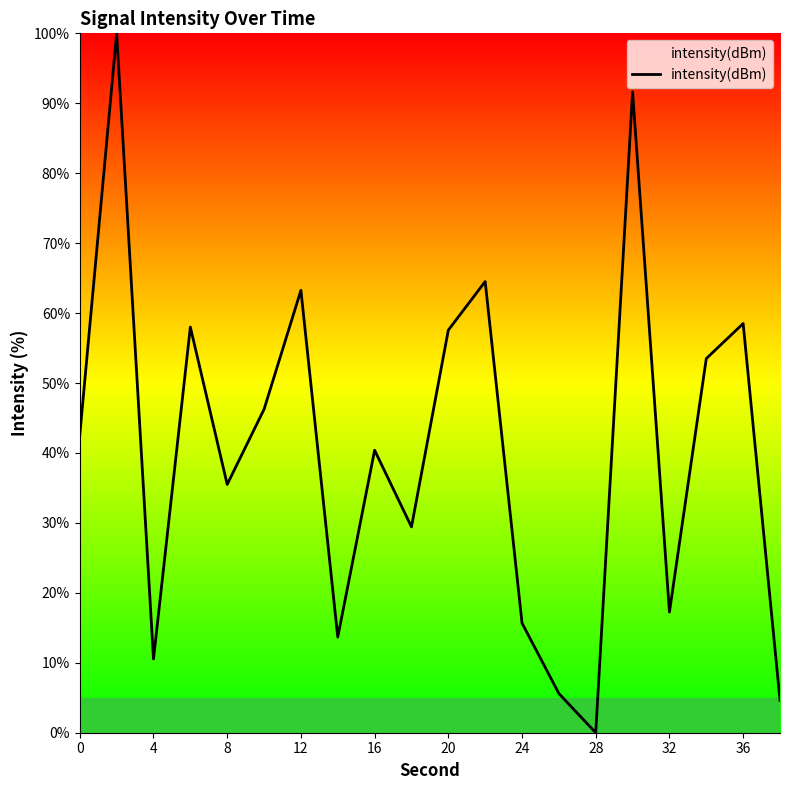

What is the difference between the maximum and minimum values?

100.0